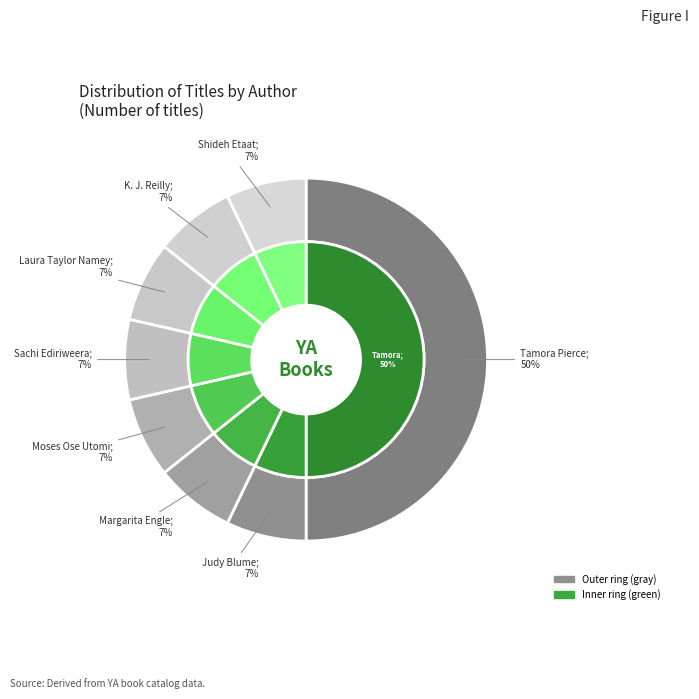

What percentage do K. J. Reilly (183237629) and Judy Blume (1269075) together represent?

14.3%